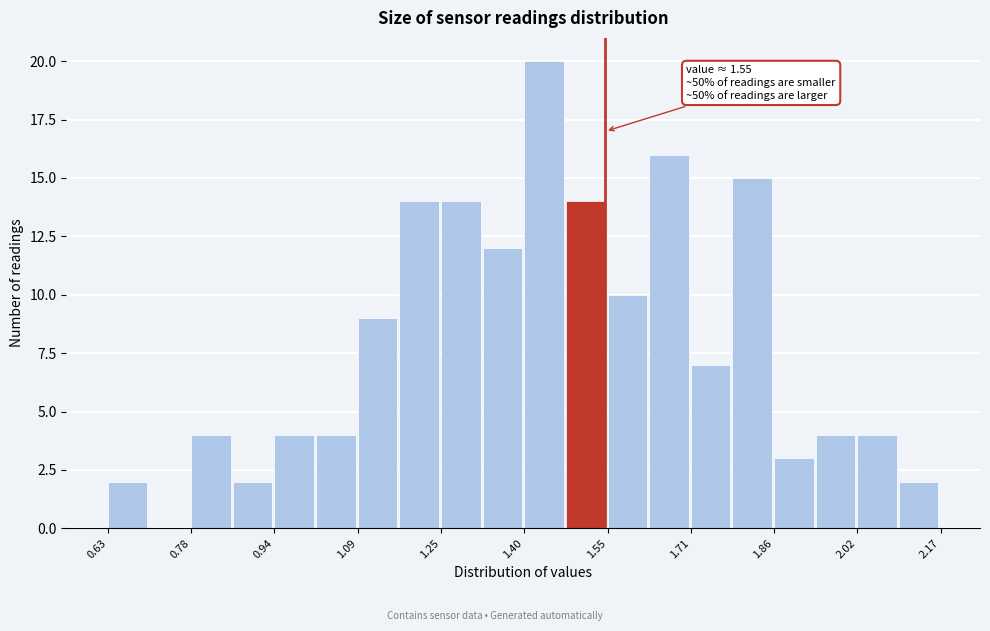

Read against the x-axis, roughly where is the centre of the tallest bar?

1.44